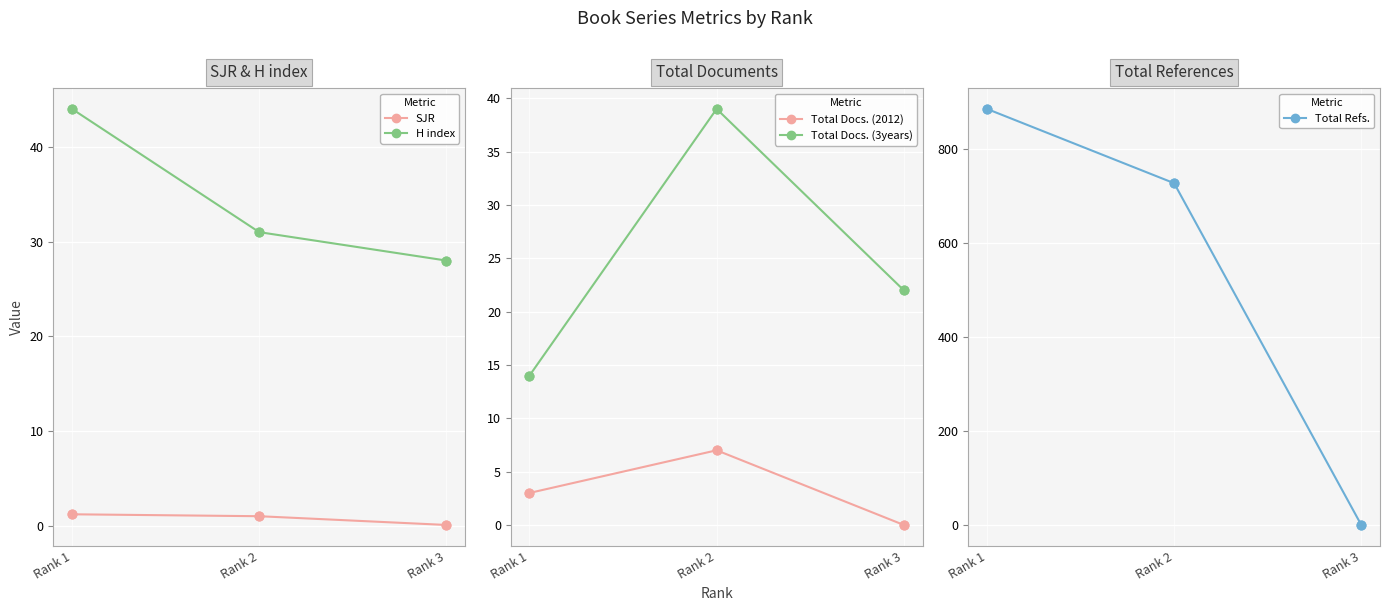

What are all the series names shown in the legend?

SJR, H index, Total Docs. (2012), Total Docs. (3years), Total Refs.